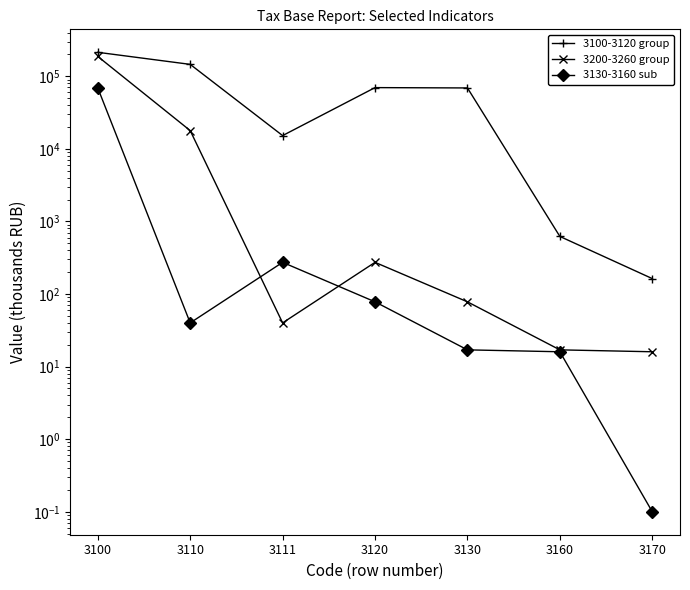

Which category has the highest value in the 3200-3260 group series?

3100